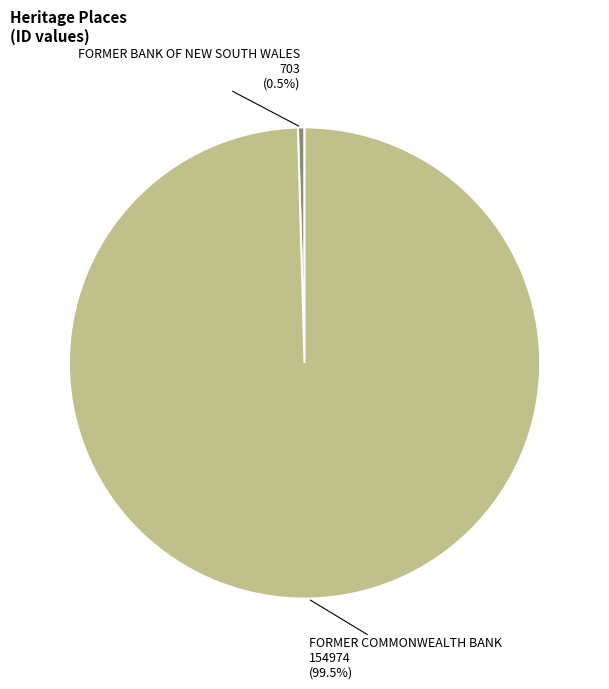

Combined, do FORMER COMMONWEALTH BANK and FORMER BANK OF NEW SOUTH WALES account for over 50%?

Yes